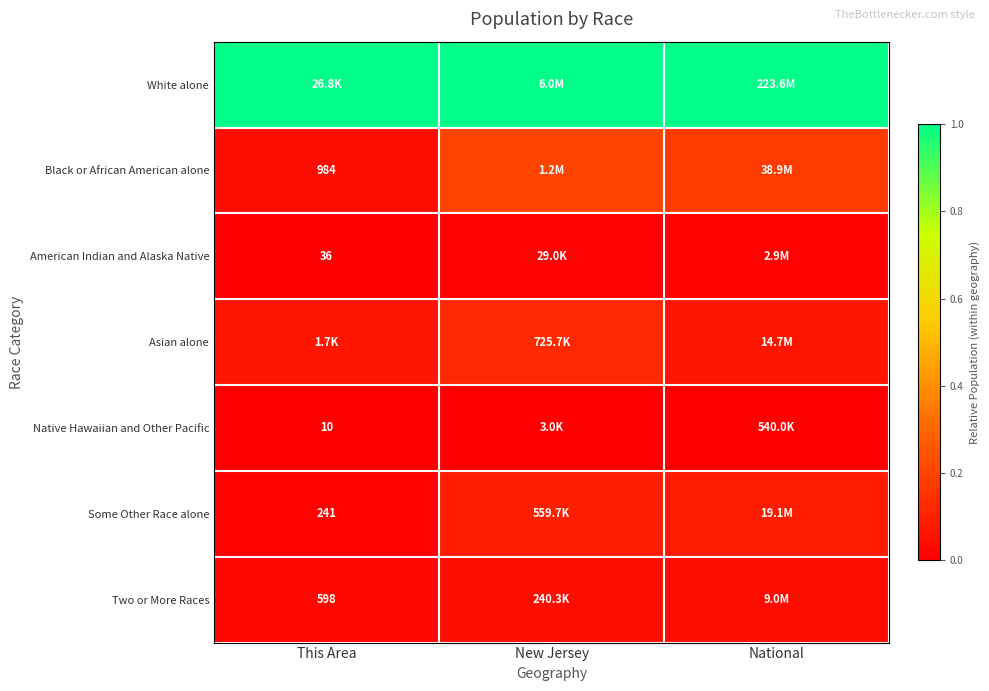

Is the value of Native Hawaiian and Other Pacific at This Area greater than the value of Some Other Race alone at This Area?

No